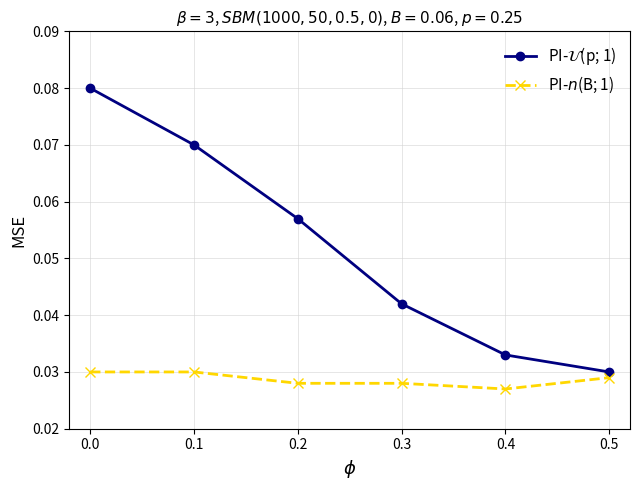

Count the PI-$\mathcal{U}$(p; 1) values in the range 0 to 1.

6